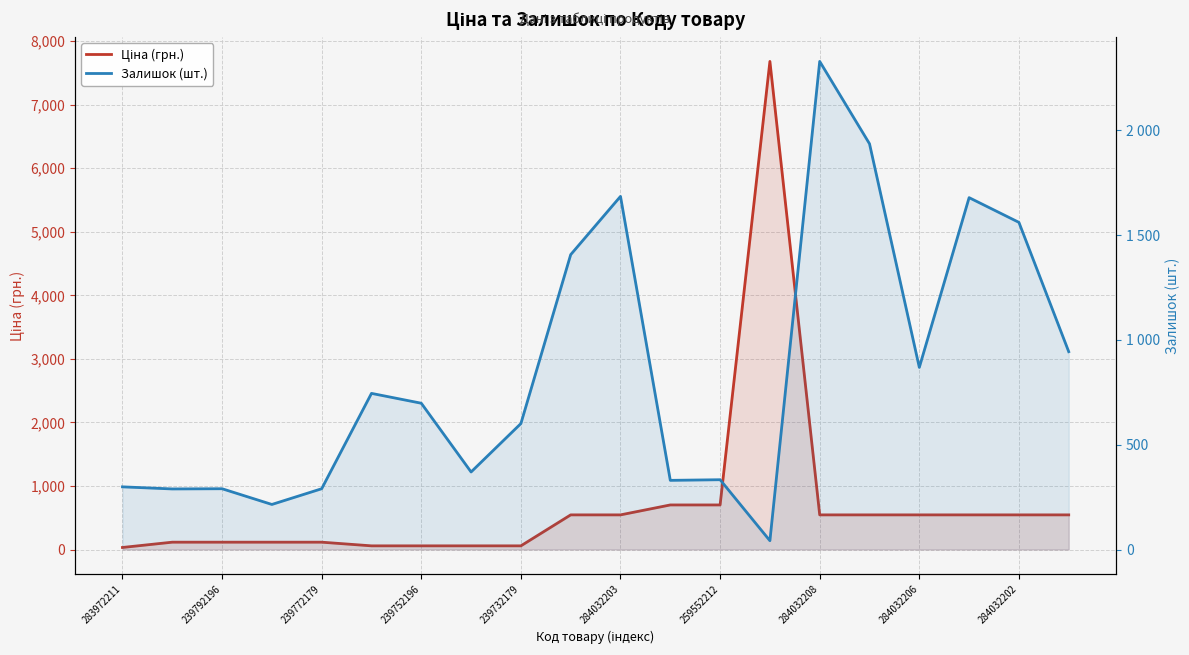

True or false: Залишок (шт.) and Ціна (грн.) intersect in this chart.

True